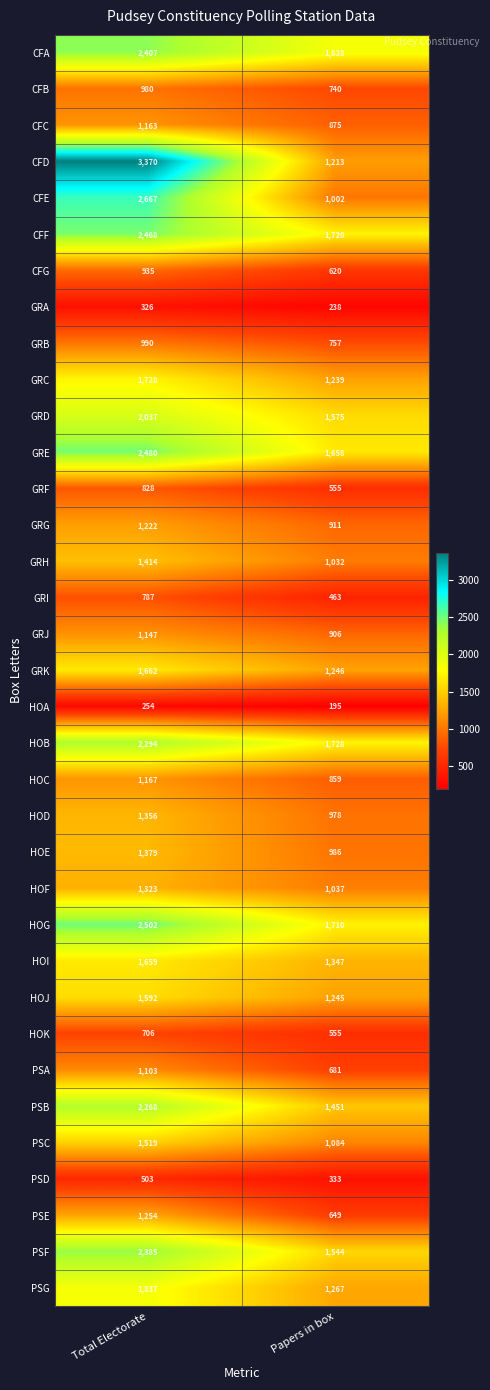

What is the total value across all series at Papers in box?

36237